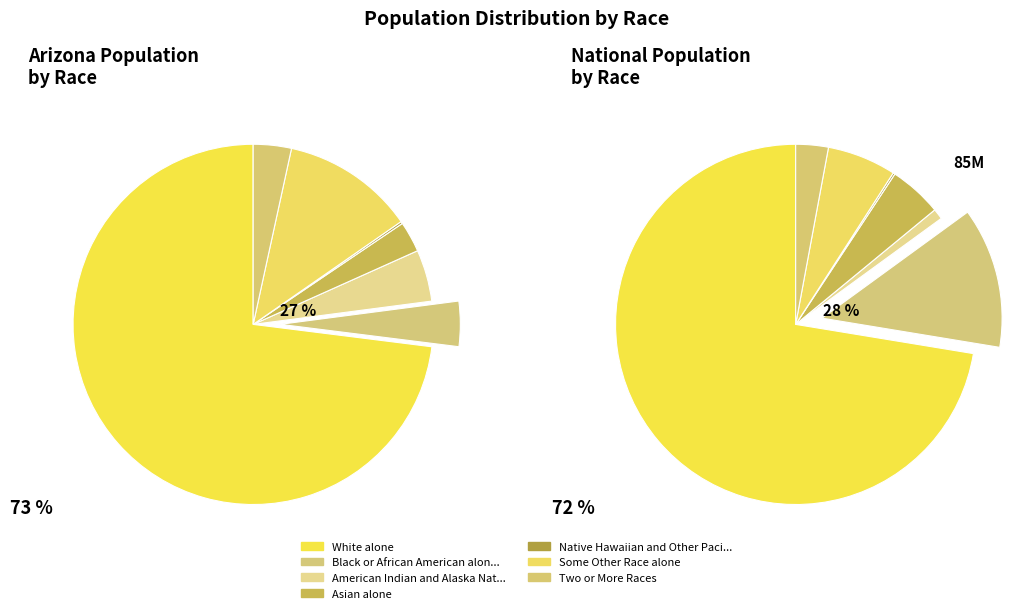

Count the number of slices in the pie.

7